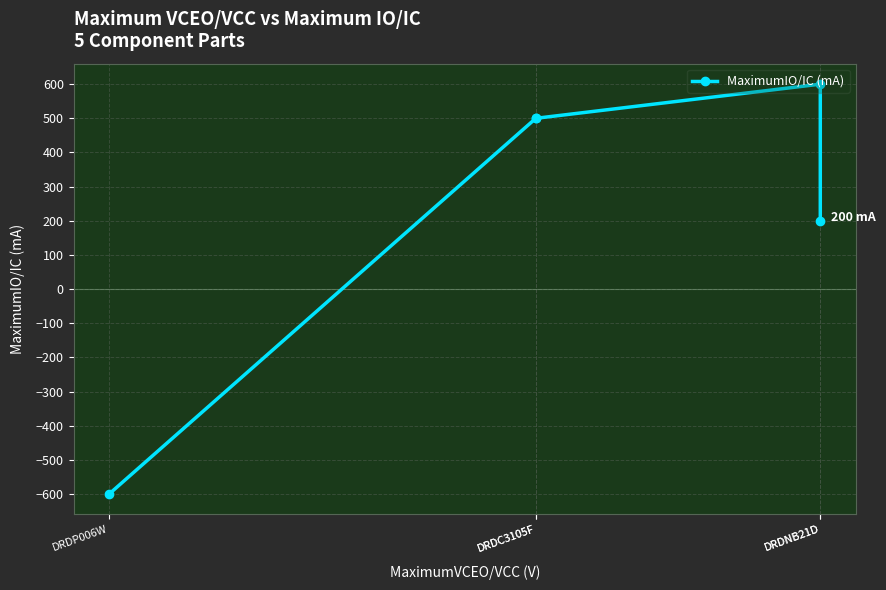

Count the number of data series in this chart.

1